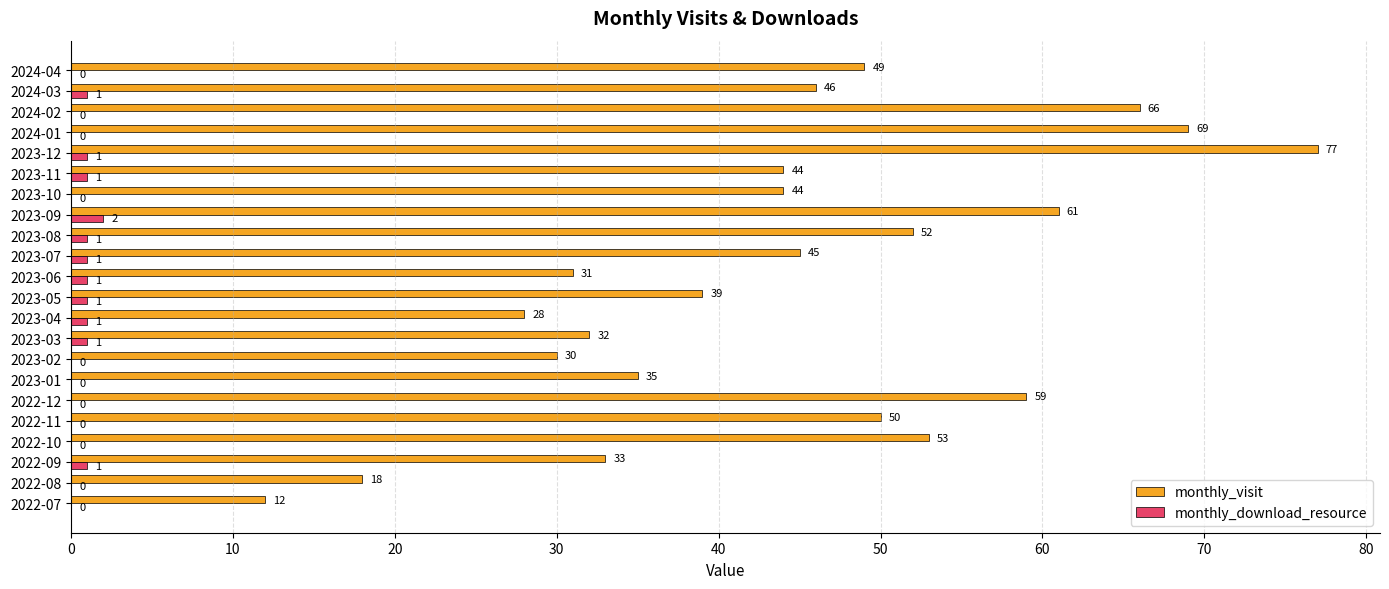

Is the value of monthly_download_resource at 2022-07 greater than the value of monthly_visit at 2022-10?

No